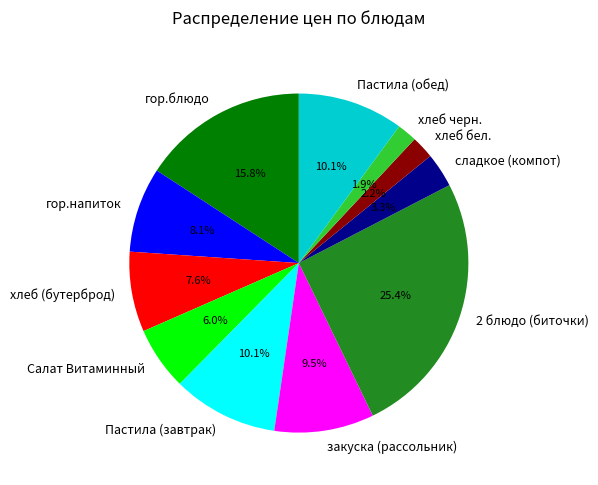

To the nearest percent, what portion does хлеб черн. represent?

2%